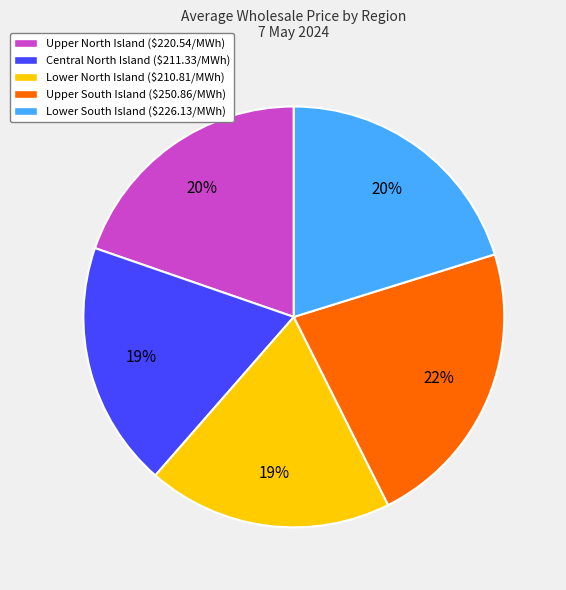

Between Central North Island and Upper South Island, which is larger?

Upper South Island